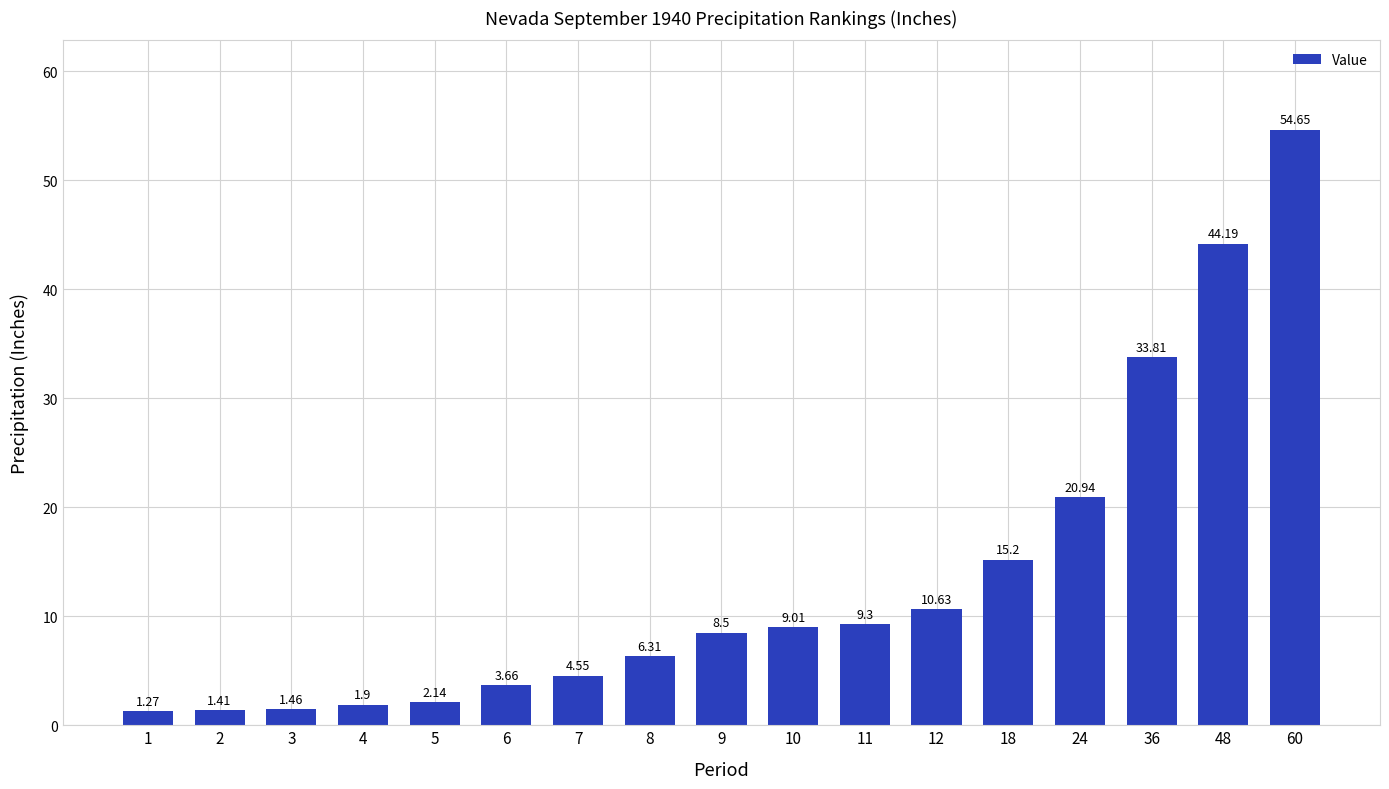

What is the change in value from 7 to 10?

+4.5